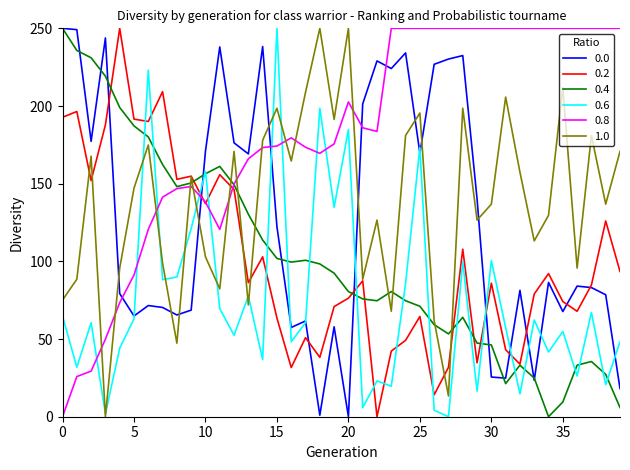

What is the maximum value for 1.0?

250.0